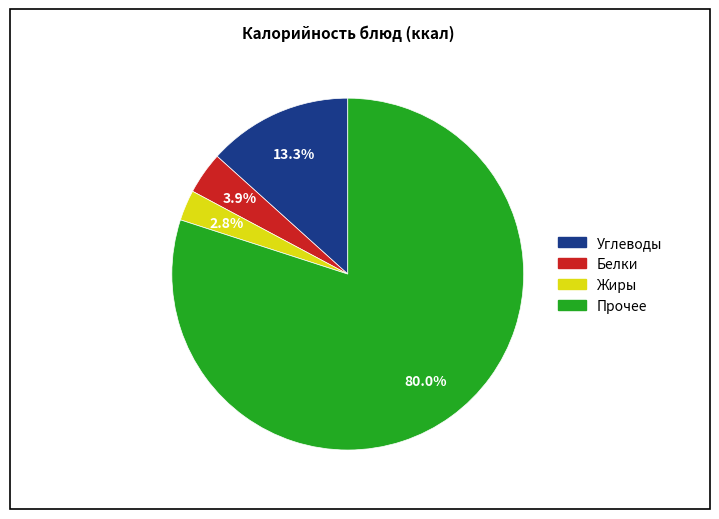

Does any single category account for the majority?

Yes